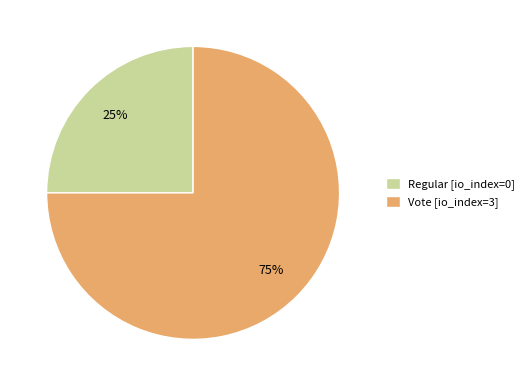

Is it true that Regular is 1% of the pie?

False